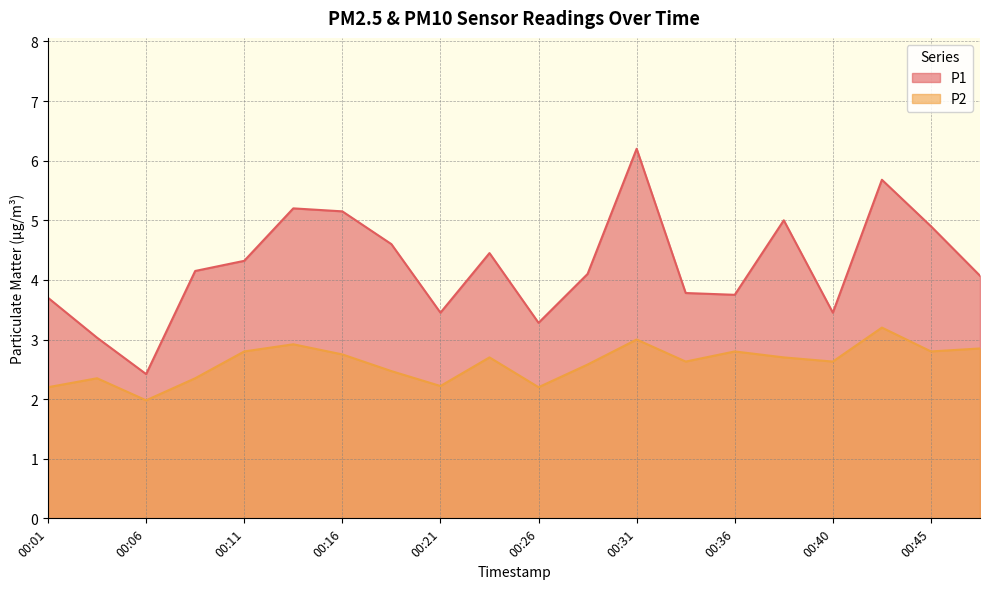

How many lines are shown in the chart?

2